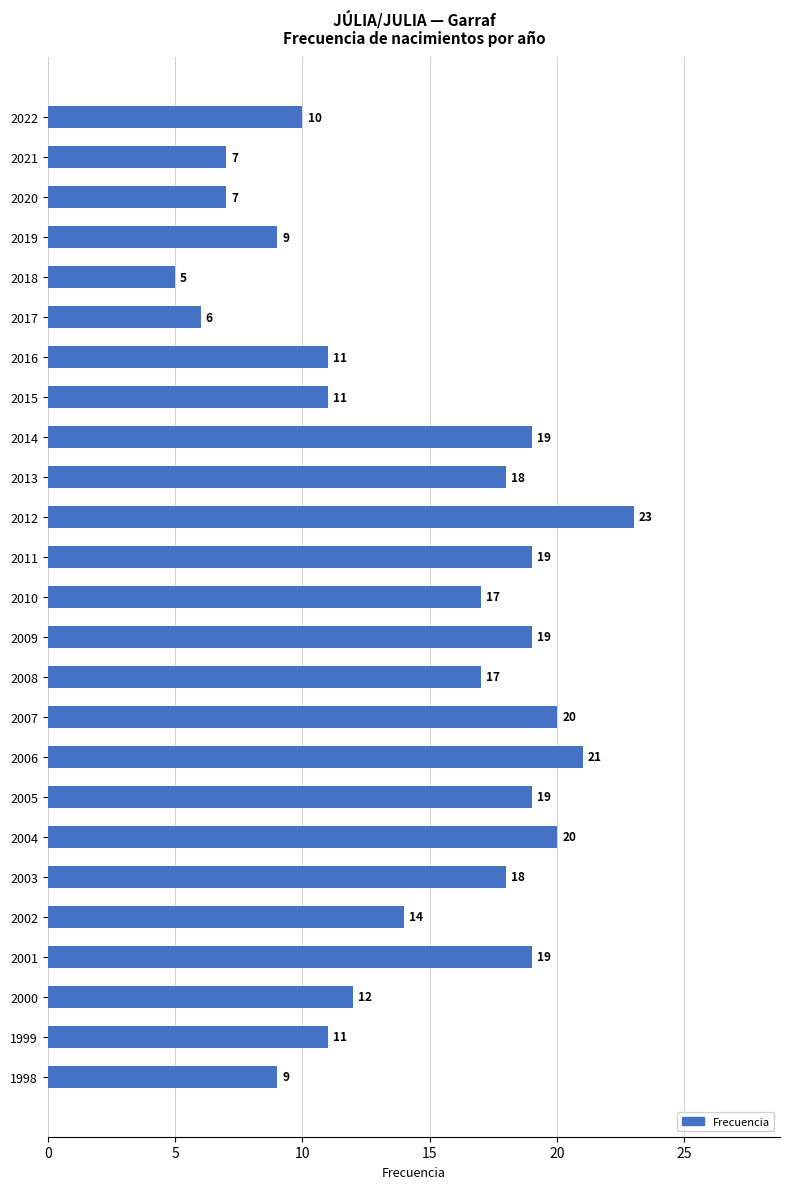

Where is the data nearest to the value 14?

2002